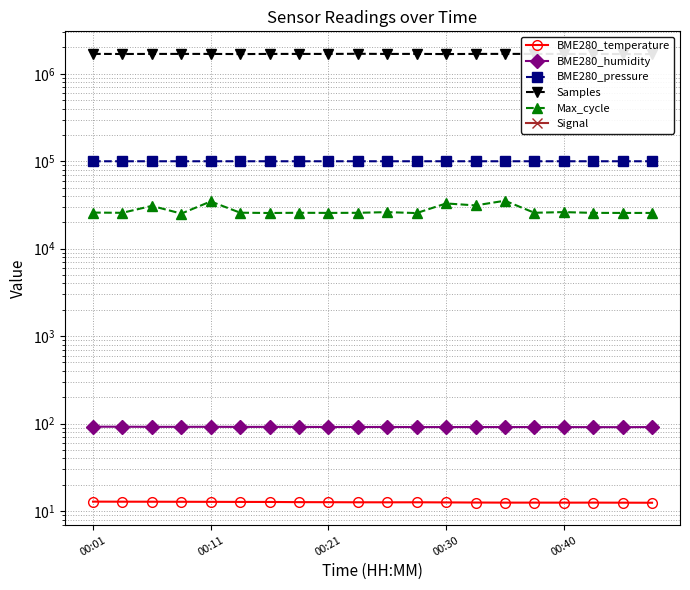

How many lines are shown in the chart?

6